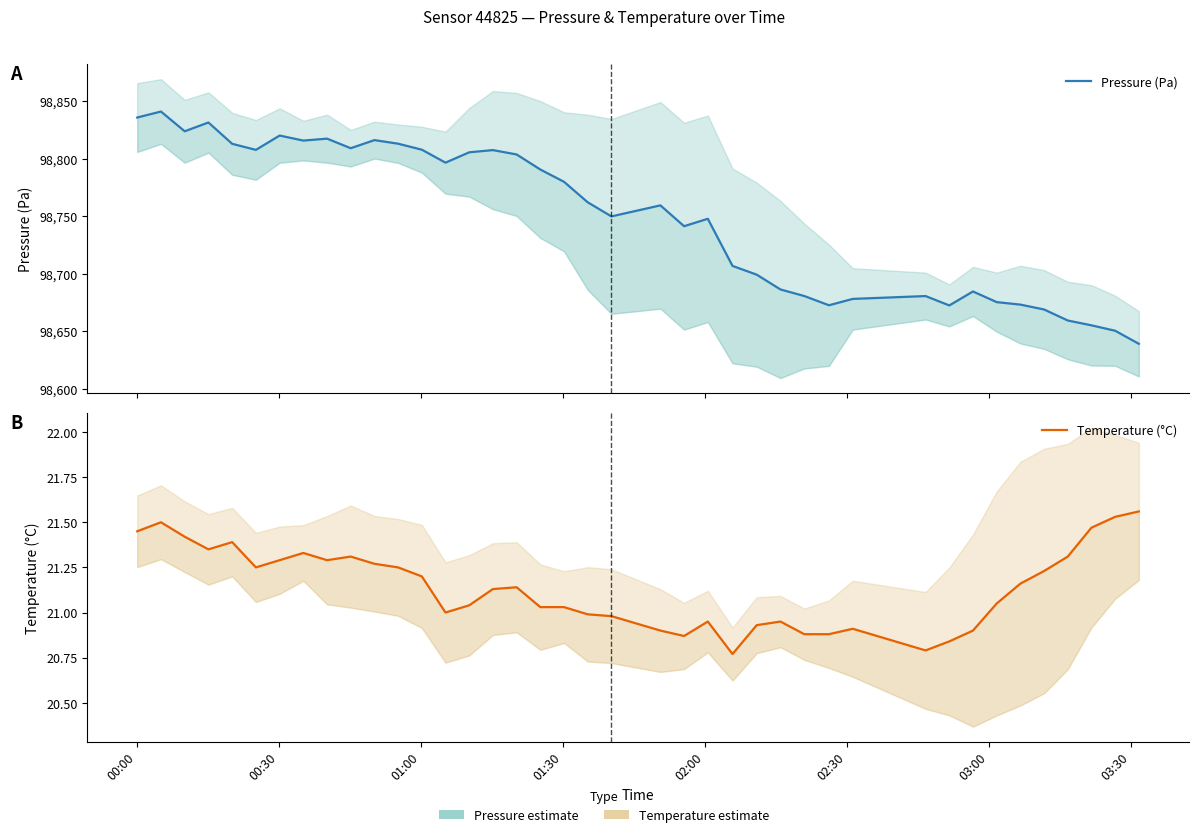

Does the chart display data point markers on the line(s)?

No